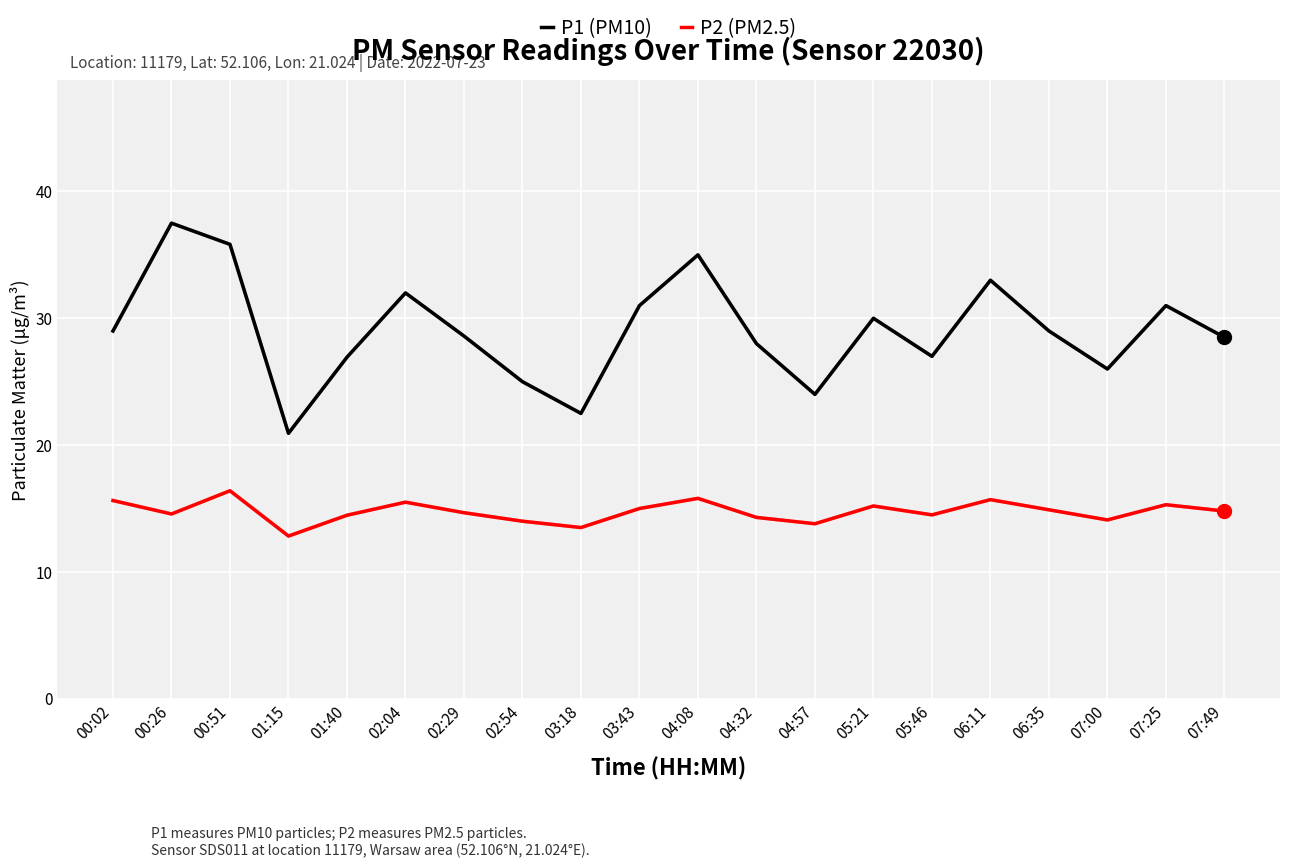

What is the difference between the maximum and minimum values in the P2 (PM2.5) series?

3.6